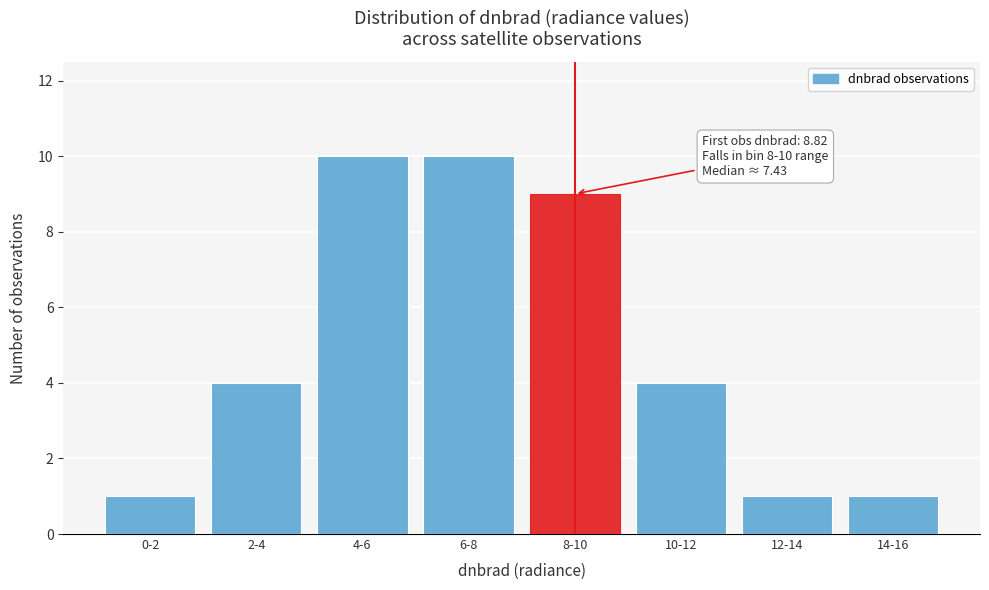

Reading left to right, what are all the values shown in this chart?

1	4	10	10	9	4	1	1